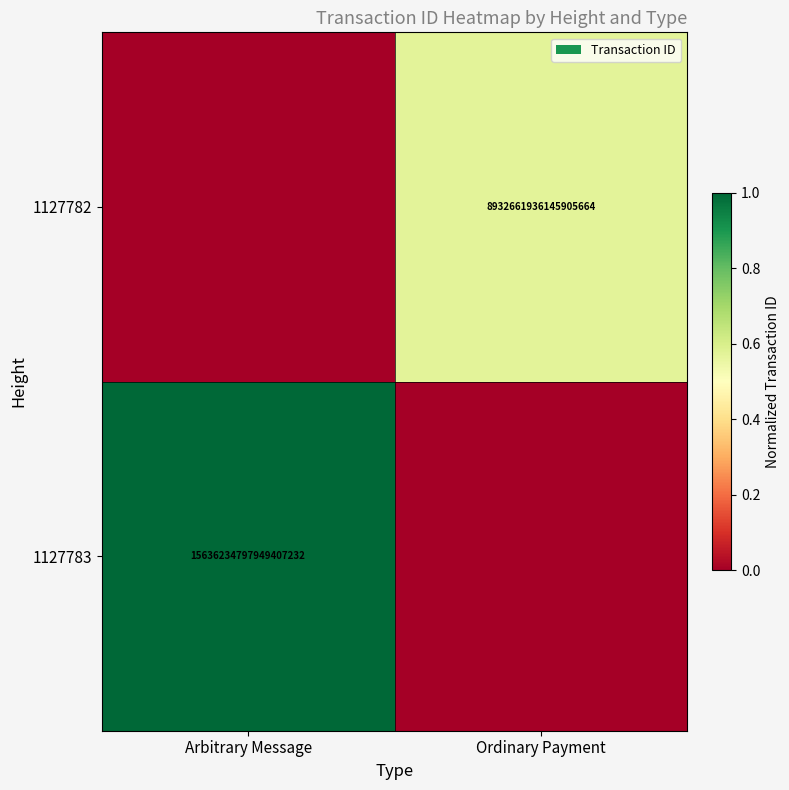

True or false: 1127782 has a value of 4366750919329460736 at Ordinary Payment.

False